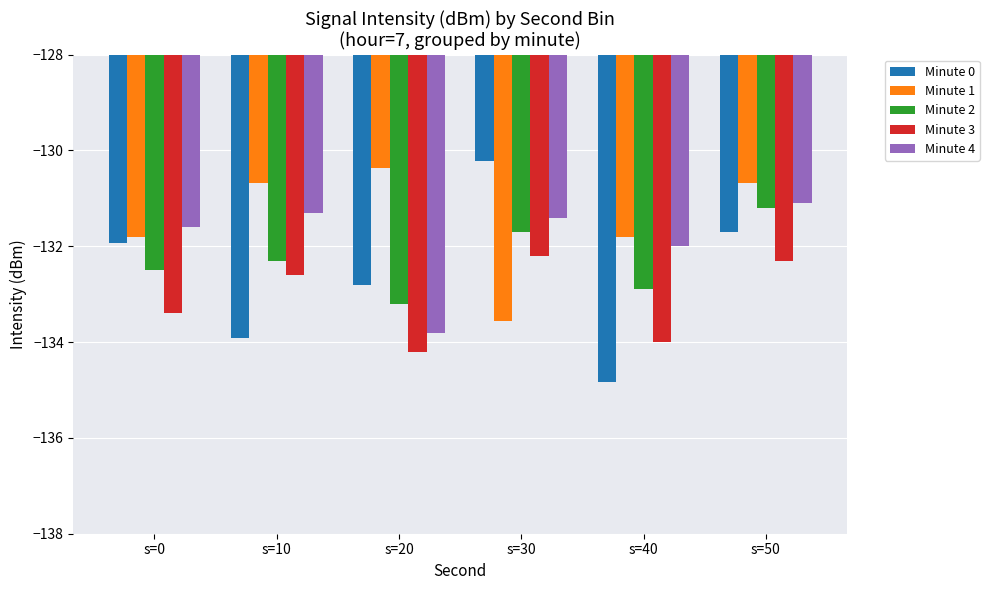

How many bars are there in total?

30